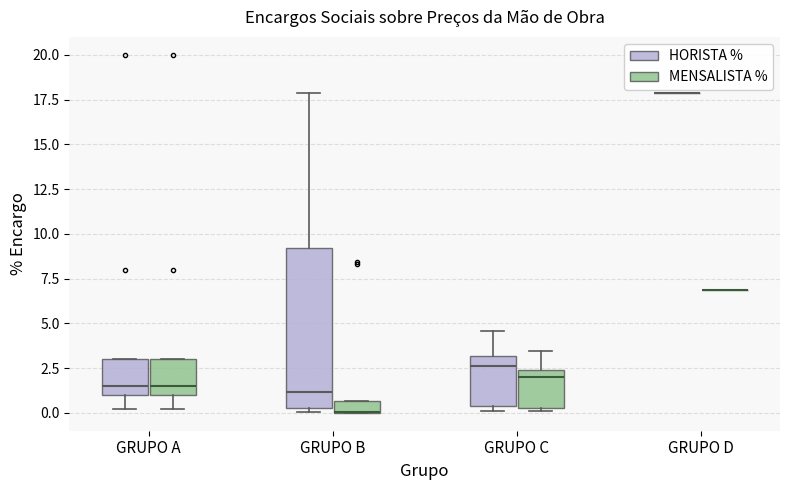

Comparing the boxes themselves (not the whiskers), which one is the tallest?

GRUPO B (HORISTA %)